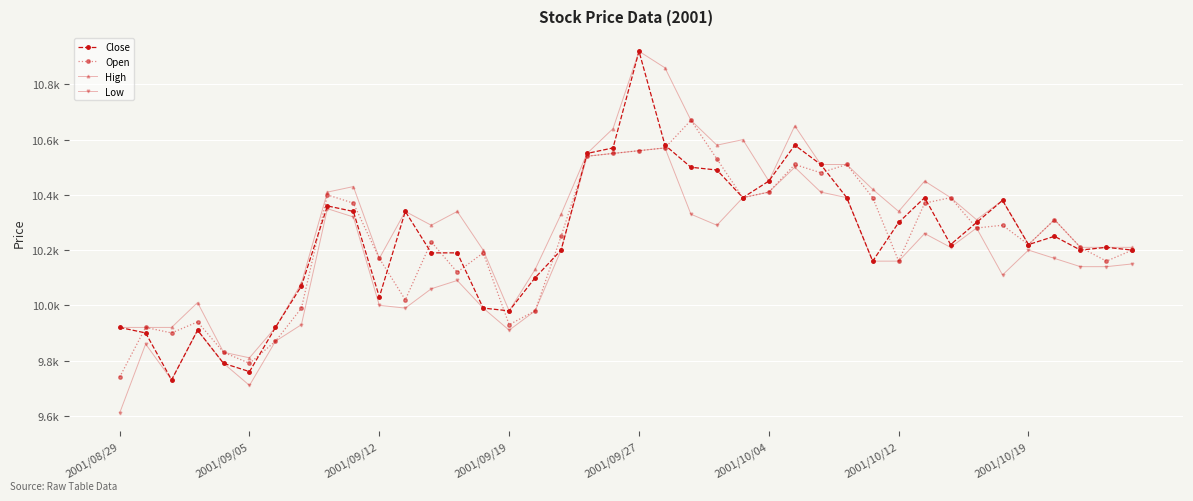

Does the chart display data point markers on the line(s)?

Yes